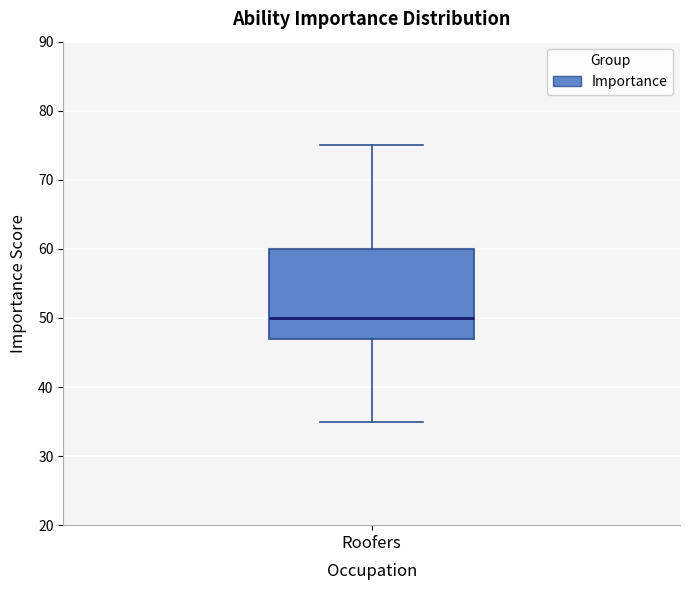

Transcribe this box plot: give where the median line is, the range the box spans, and where the two whiskers end, as read against the y-axis. The values are not printed on the chart, so give them approximately, as read against the axis.

median 50, box 47 to 60, whiskers 35 to 75